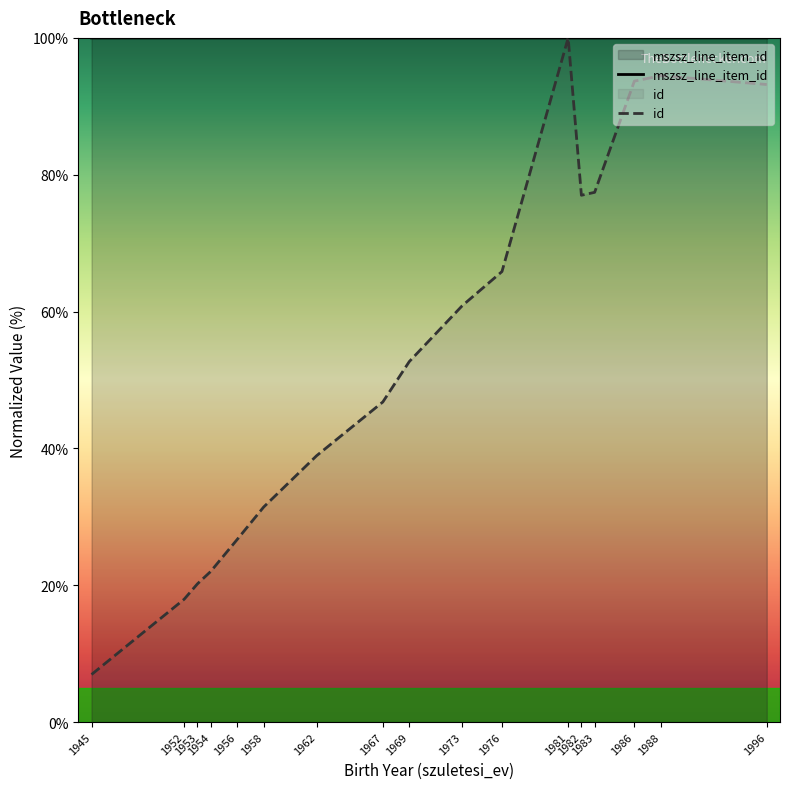

Reading right to left, transcribe all the data shown in this chart.

mszsz_line_item_id: 100.0	100.0	100.0	100.0	100.0	100.0	100.0	100.0	100.0	100.0	100.0	100.0	100.0	100.0	100.0	100.0	100.0
id: 93.2	94.5	93.7	77.4	77.0	100.0	65.8	60.9	52.7	46.8	38.9	31.4	26.7	22.0	20.2	18.0	6.9